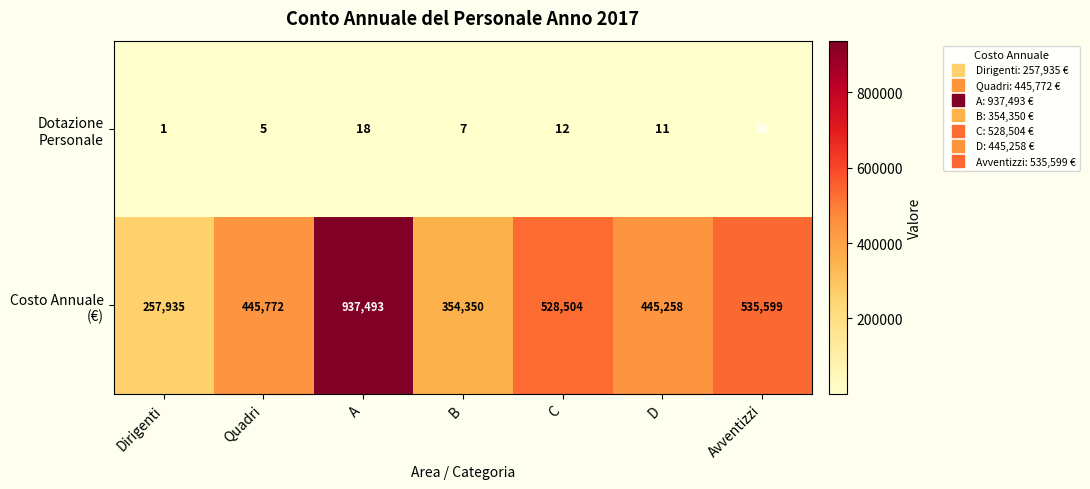

How many data points does each series have?

7